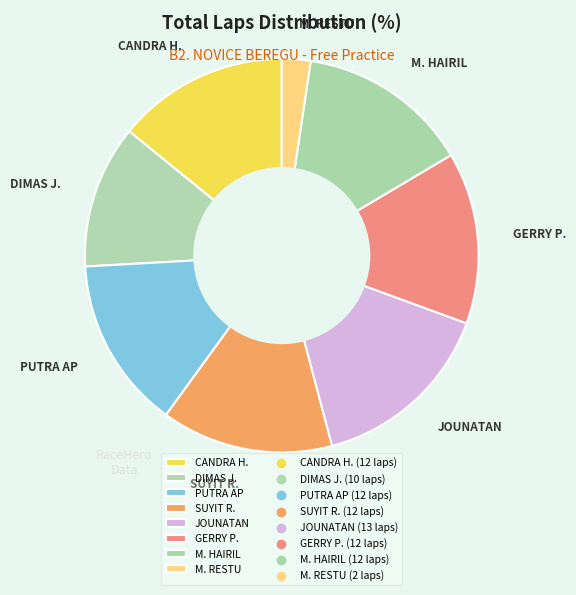

Is PUTRA AP the majority of the pie?

No